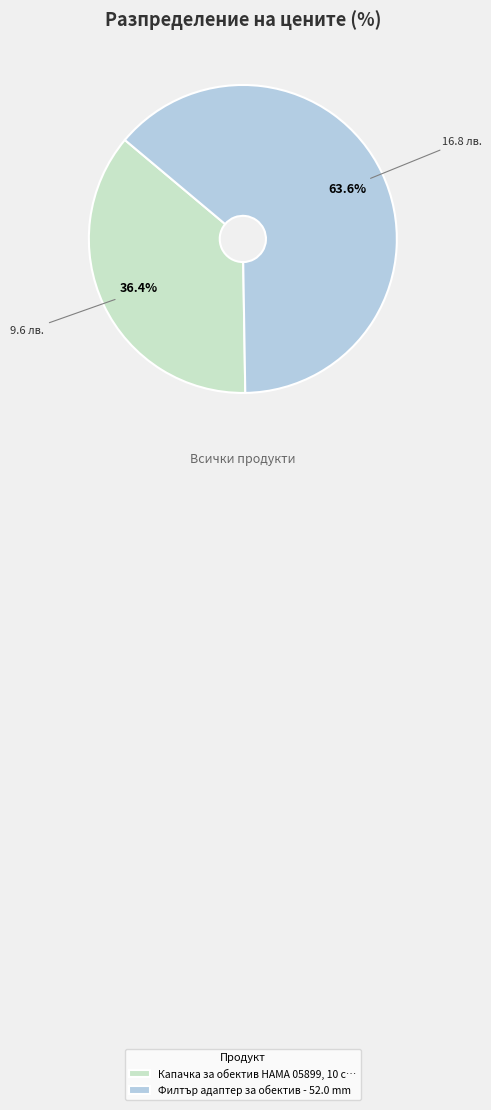

To the nearest percent, what percentage of the pie is Филтър адаптер за обектив - 52.0 mm?

64%